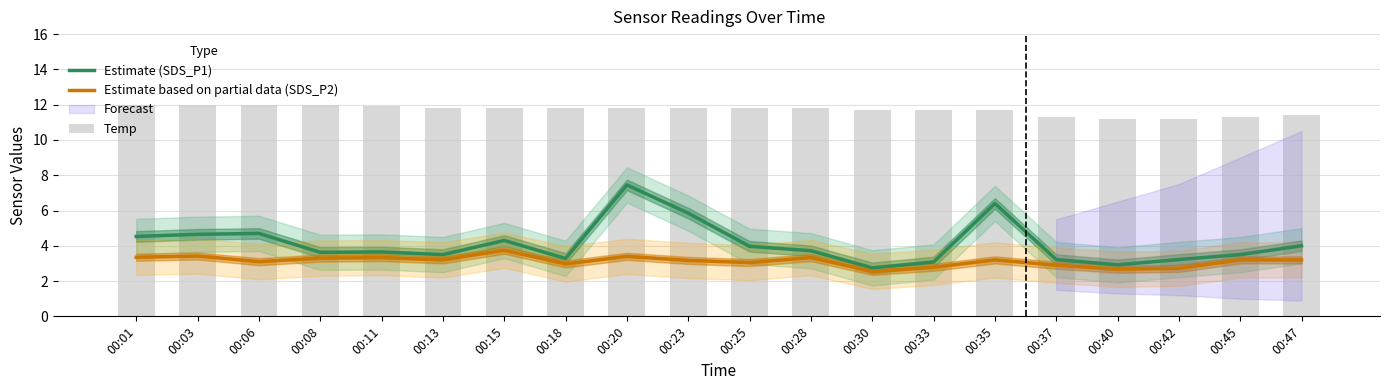

Is it true that Estimate (SDS_P1) equals 3.7 at 00:28?

True